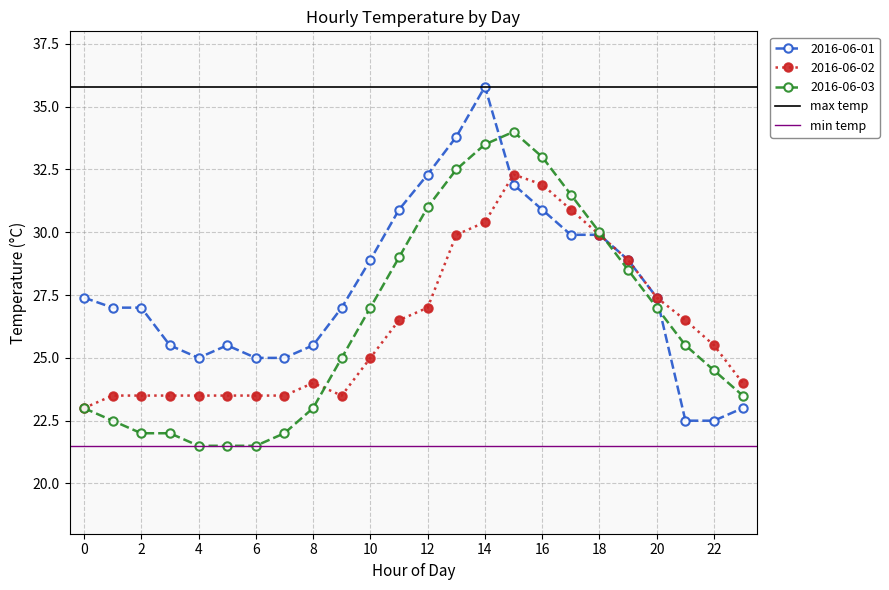

What is the greatest value displayed?

35.8